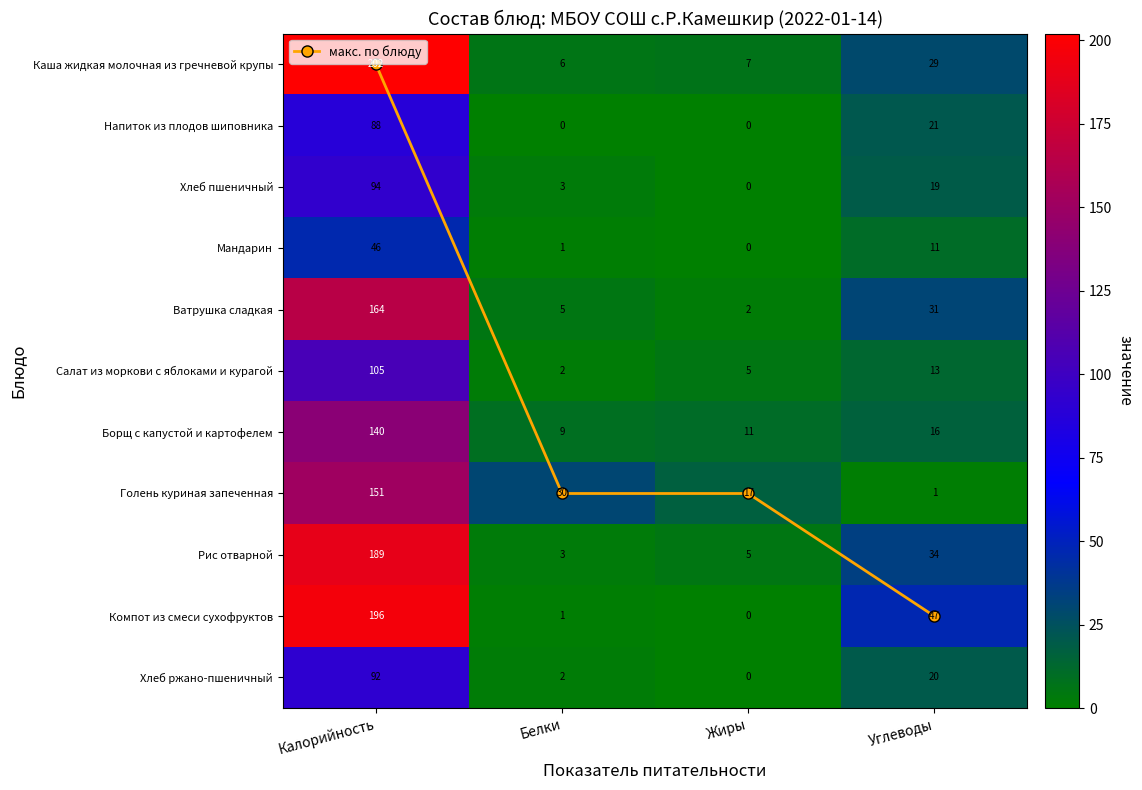

How many data points in Хлеб ржано-пшеничный are above 20?

1